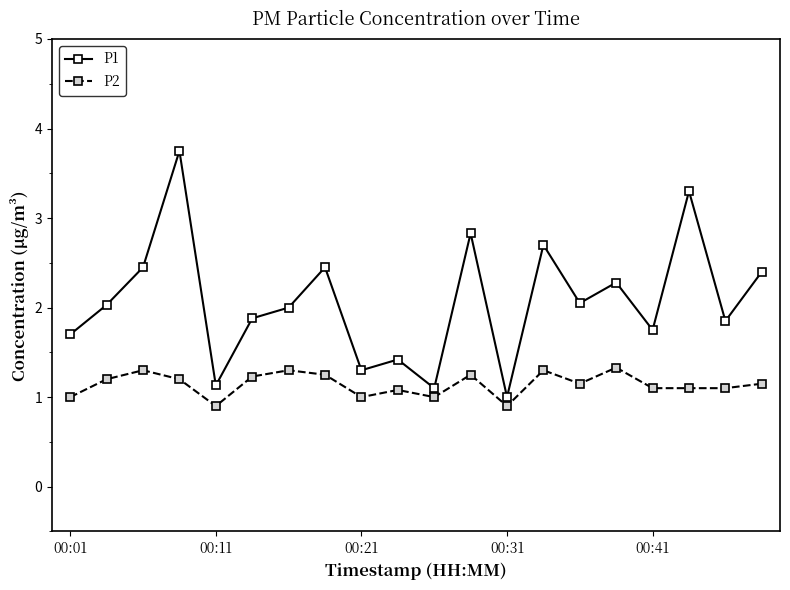

Which series has the largest range (max minus min)?

P1